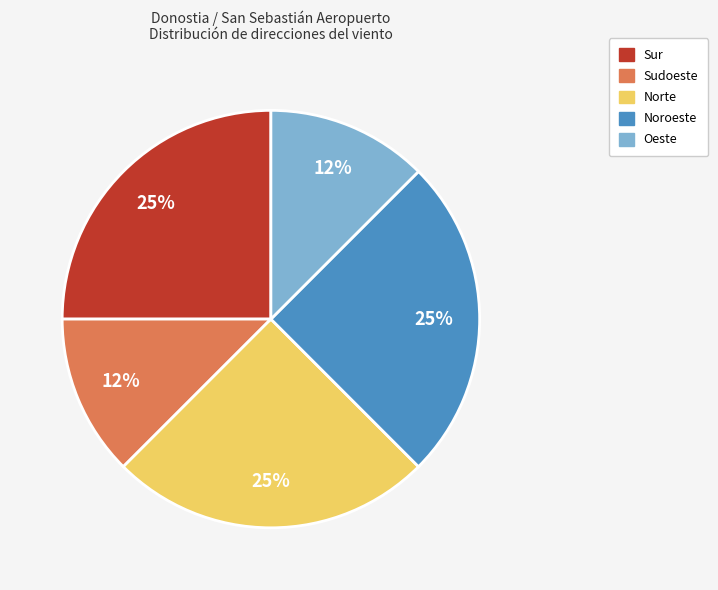

Is there any slice that represents more than half of the pie?

No